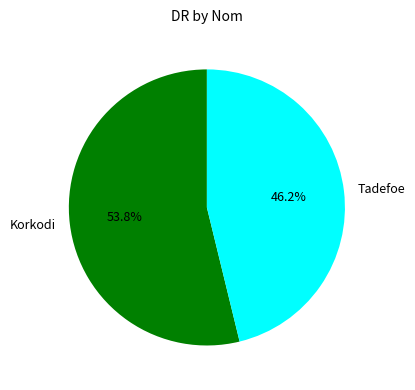

The Korkodi slice represents 63% of the pie. True or false?

False